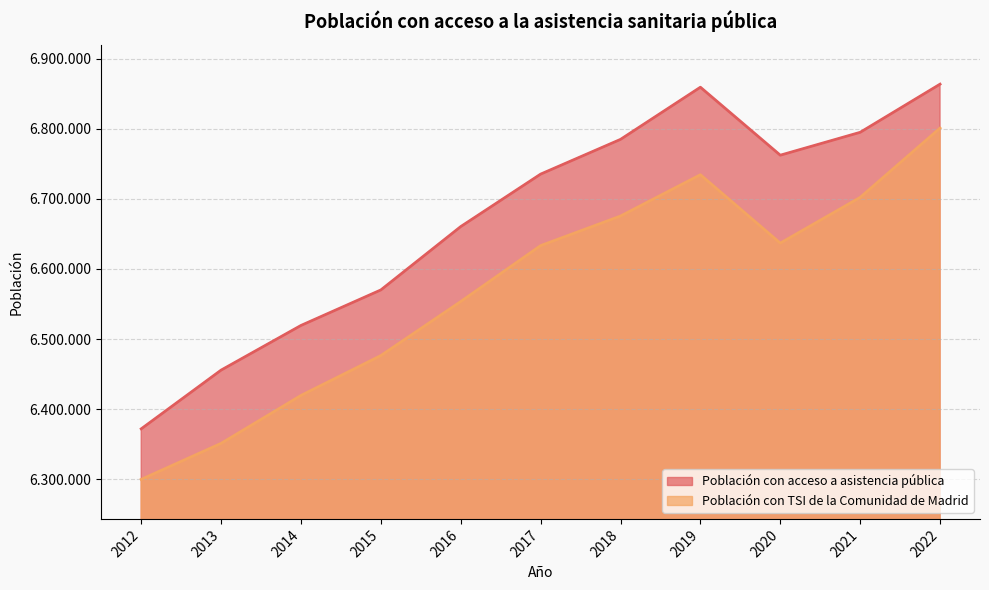

What is the value of the Población con acceso a asistencia pública point at the 4th from the left?

6570115